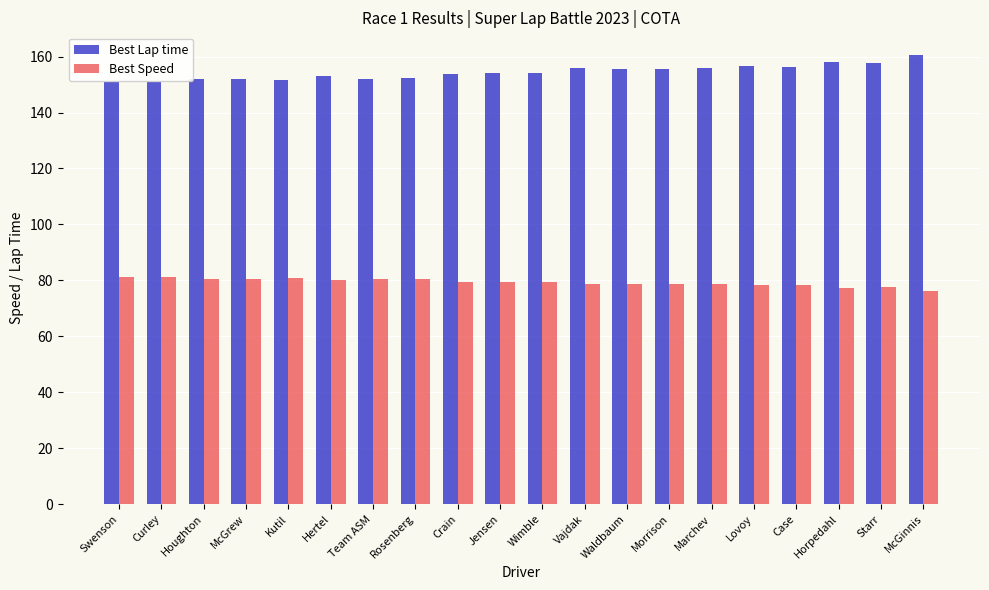

How many categories are shown in the chart?

20